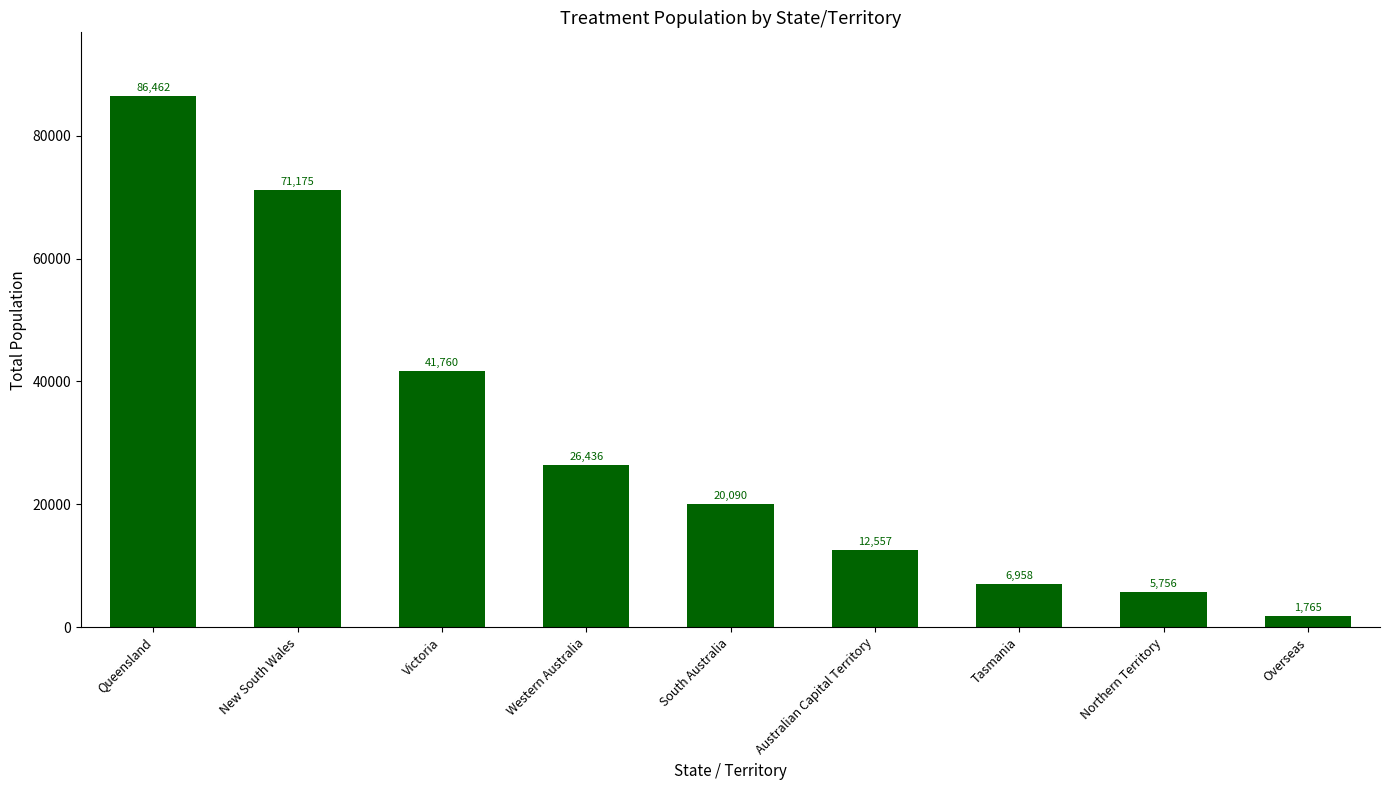

What is the minimum value shown in the chart?

1765